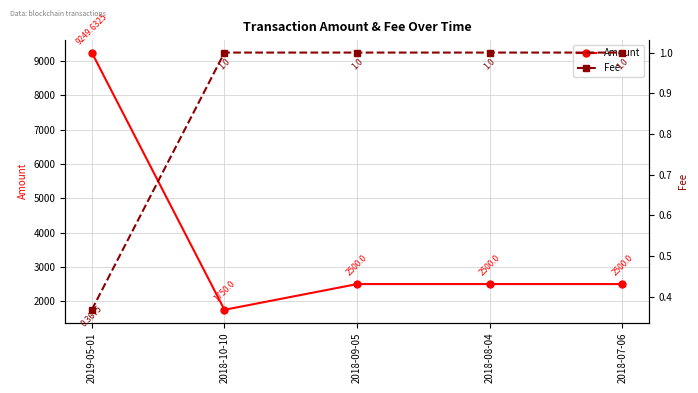

What is the sum of all Amount values?

18499.6